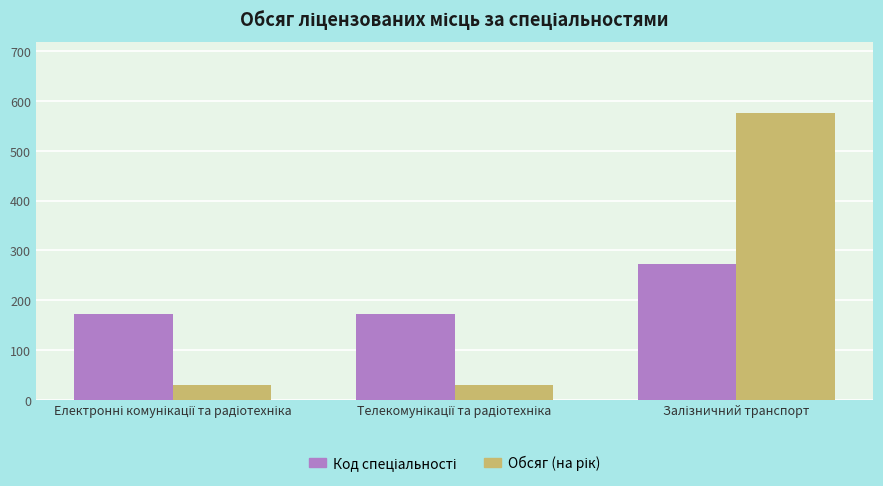

What is the maximum value shown in the chart?

575